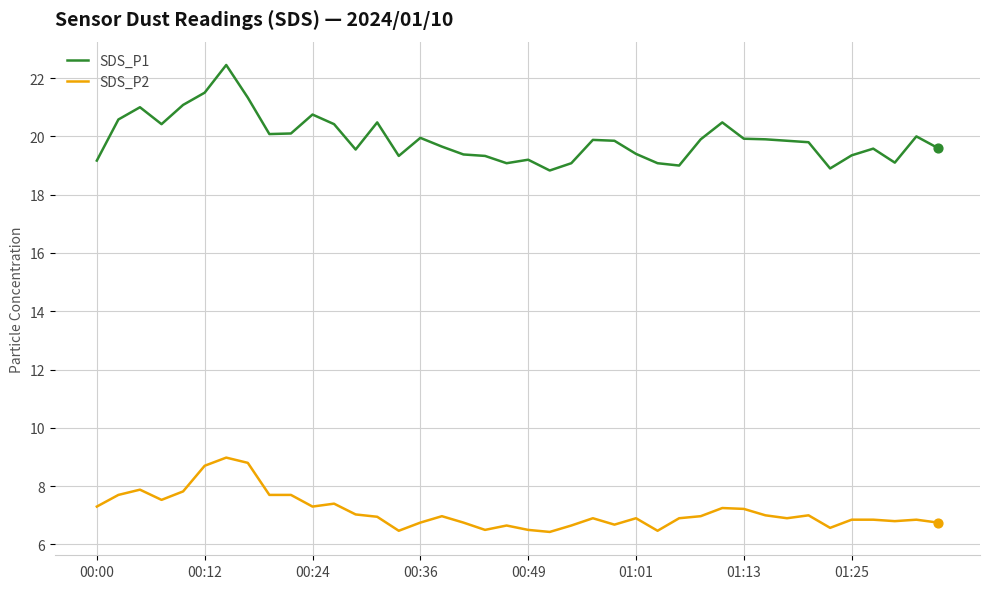

Which series has the largest total across all categories?

SDS_P1